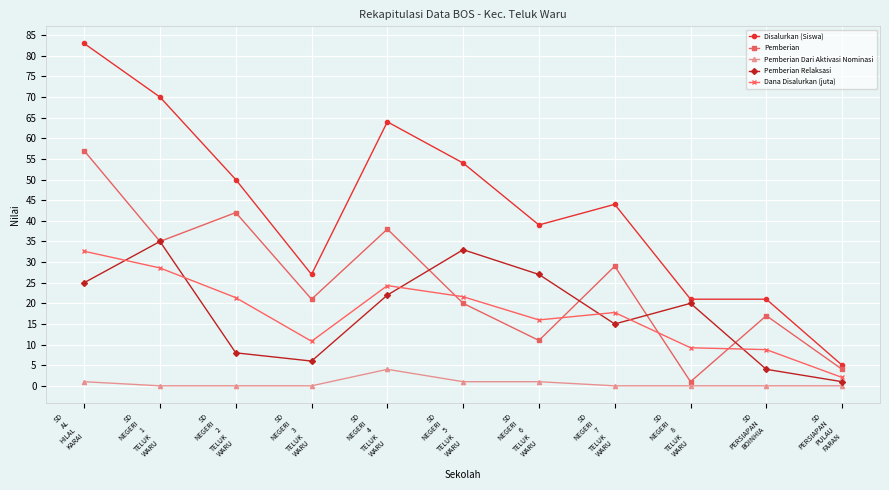

What is the average value of the Pemberian series?

25.0